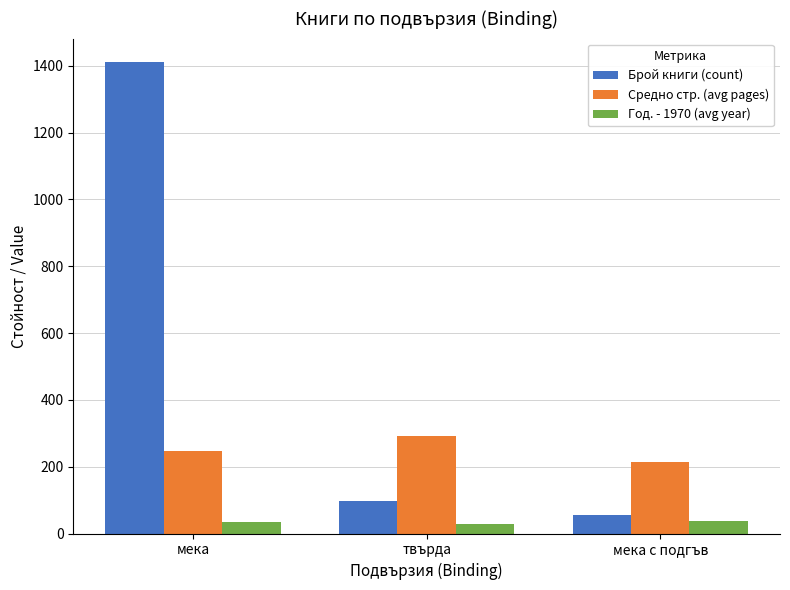

Rank the series by their average value, from highest to lowest.

Брой книги (count), Средно стр. (avg pages), Год. - 1970 (avg year)